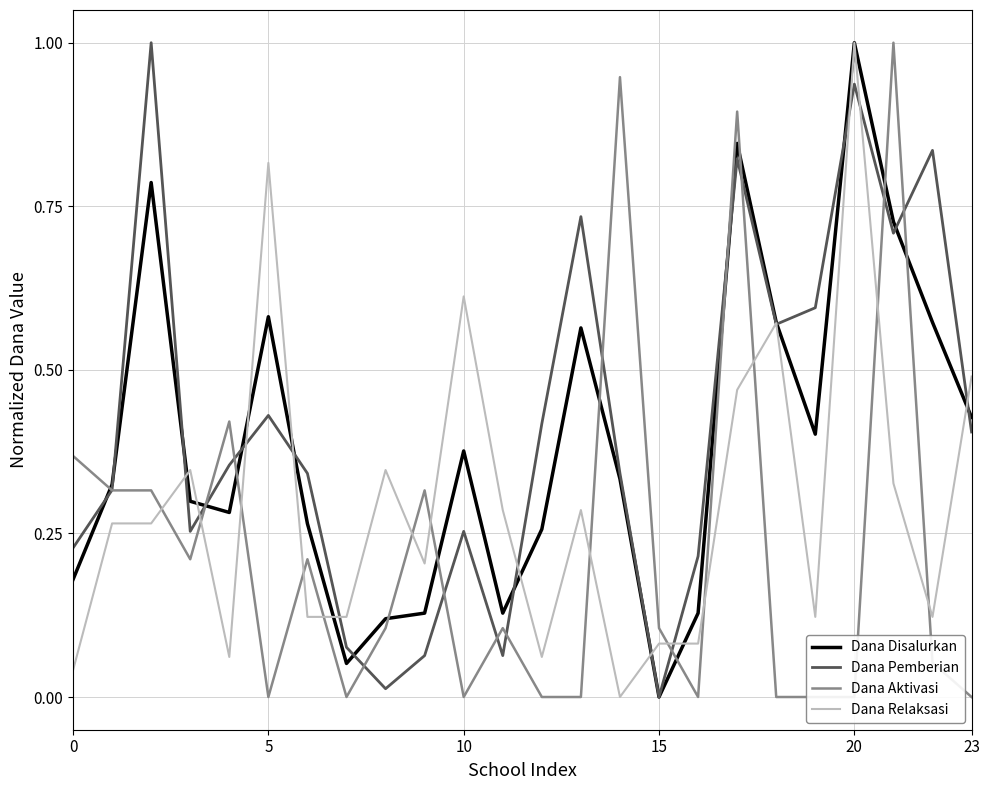

True or false: Dana Relaksasi and Dana Pemberian intersect in this chart.

True